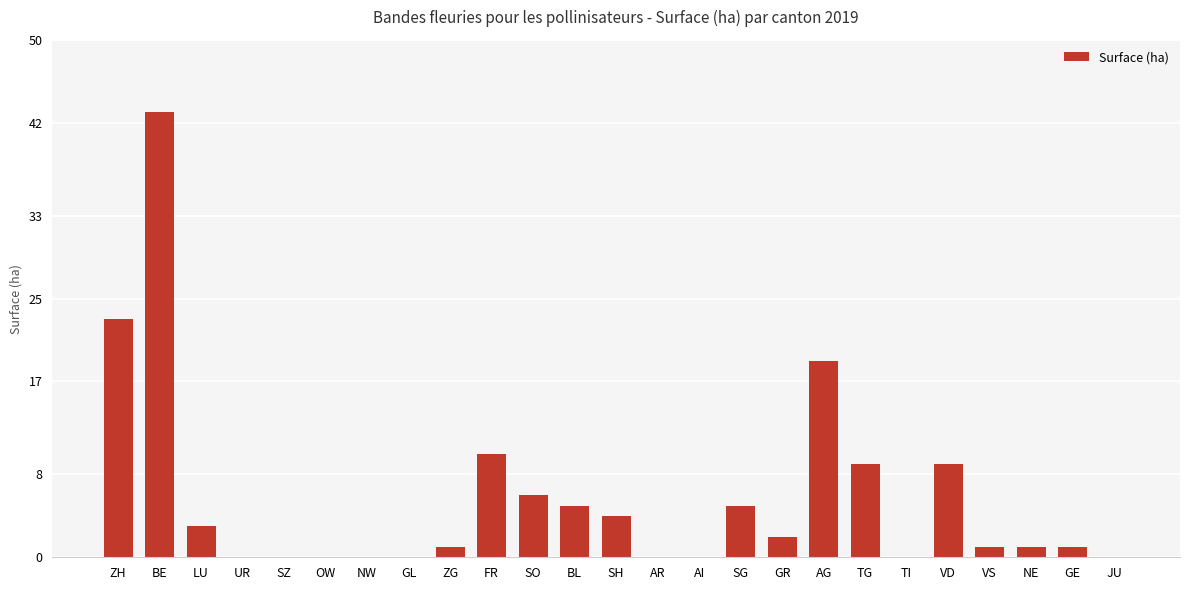

Count the number of data series in this chart.

1